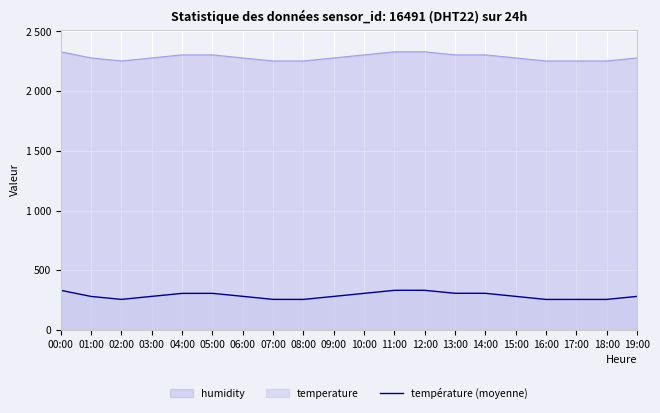

True or false: the data shows 308.1 at 13:00.

True